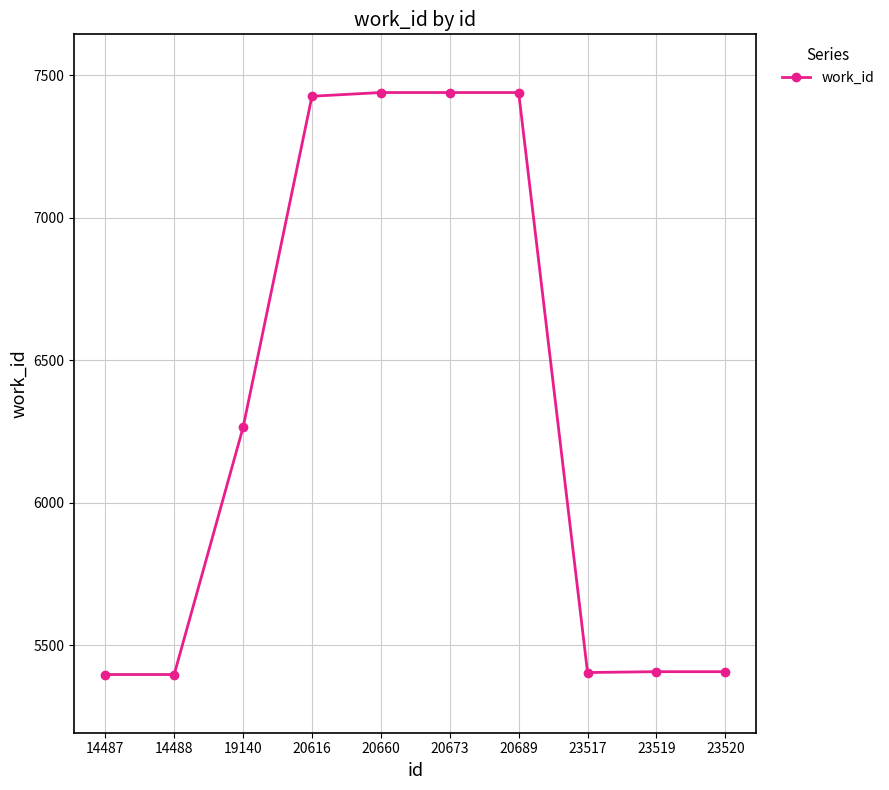

What is the change in value from 23517 to 23520?

+3